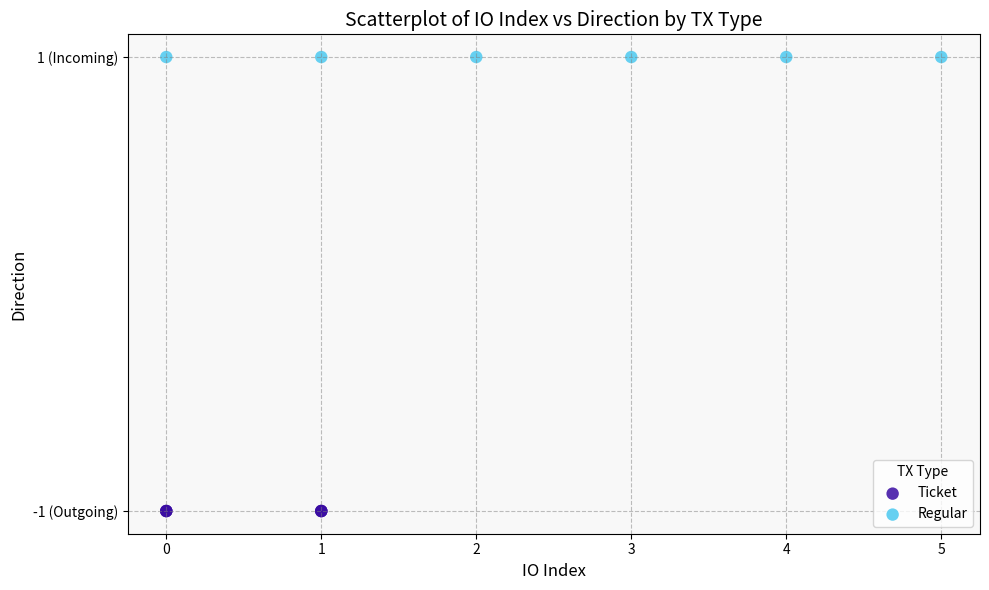

What are all the series names shown in the legend?

Ticket, Regular